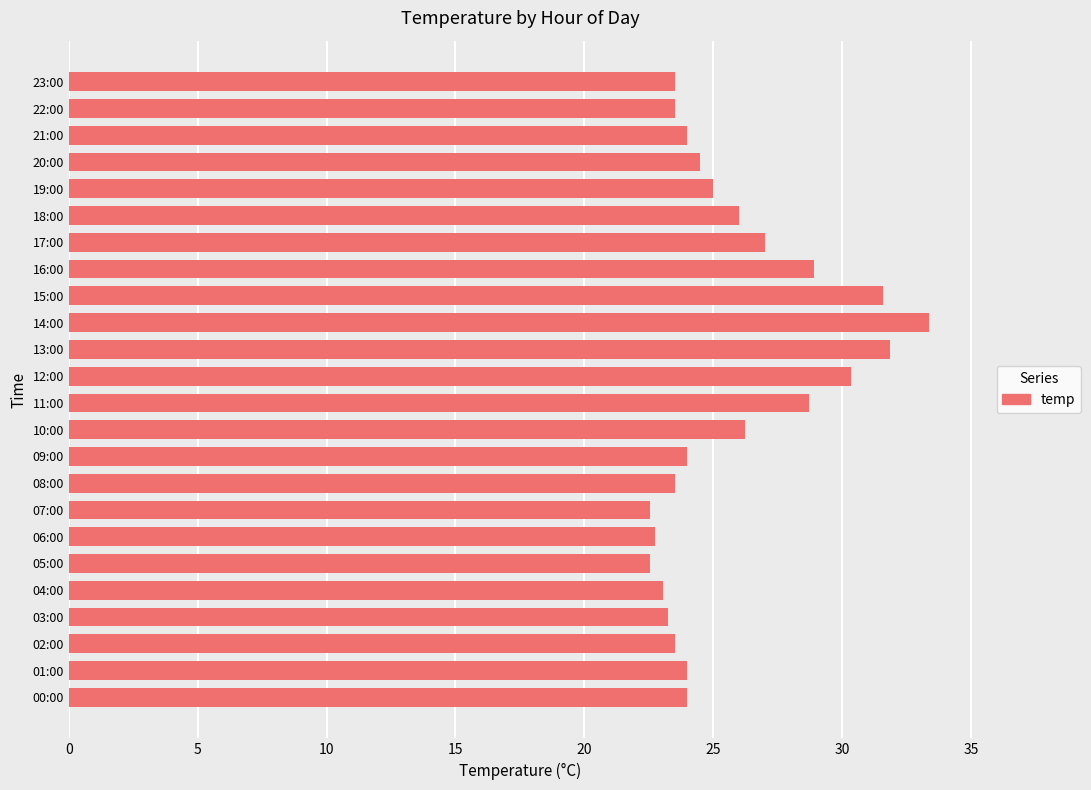

Between 05:00 and 12:00, which is larger?

12:00